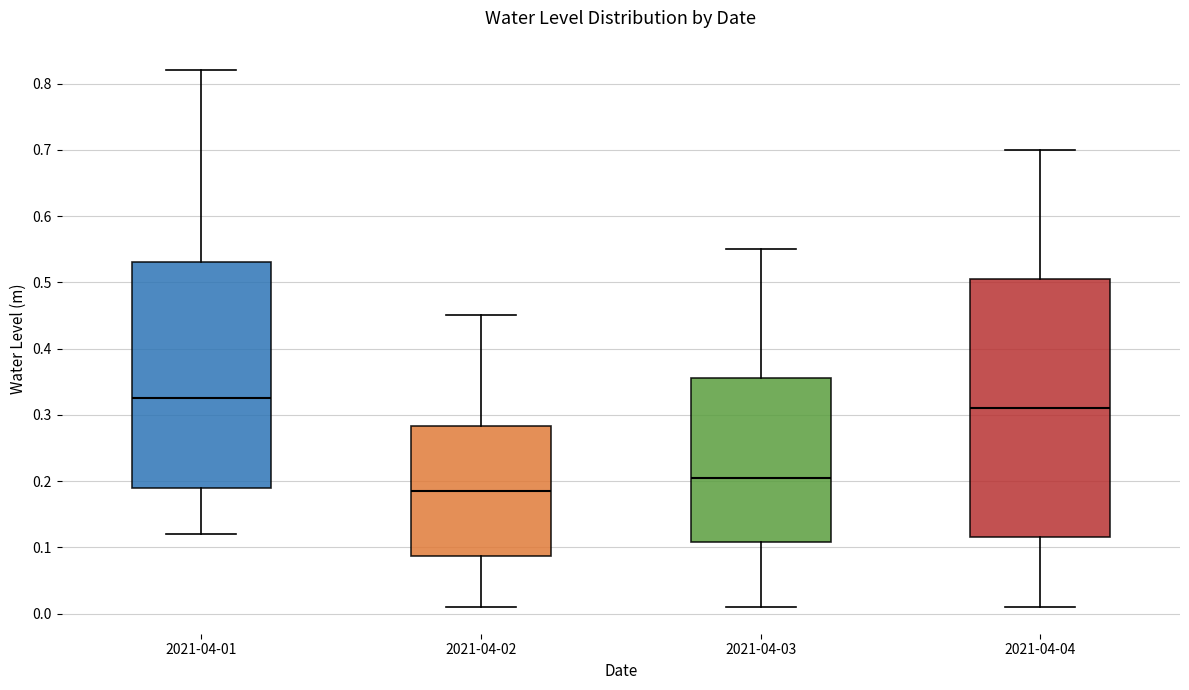

Reading left to right, transcribe this box plot: for each box, give where its median line is, the range the box spans, and where its two whiskers end, as read against the y-axis. The values are not printed on the chart, so give them approximately, as read against the axis.

2021-04-01: median 0.33, box 0.19 to 0.53, whiskers 0.12 to 0.82
2021-04-02: median 0.19, box 0.09 to 0.28, whiskers 0.01 to 0.45
2021-04-03: median 0.21, box 0.11 to 0.36, whiskers 0.01 to 0.55
2021-04-04: median 0.31, box 0.12 to 0.51, whiskers 0.01 to 0.70